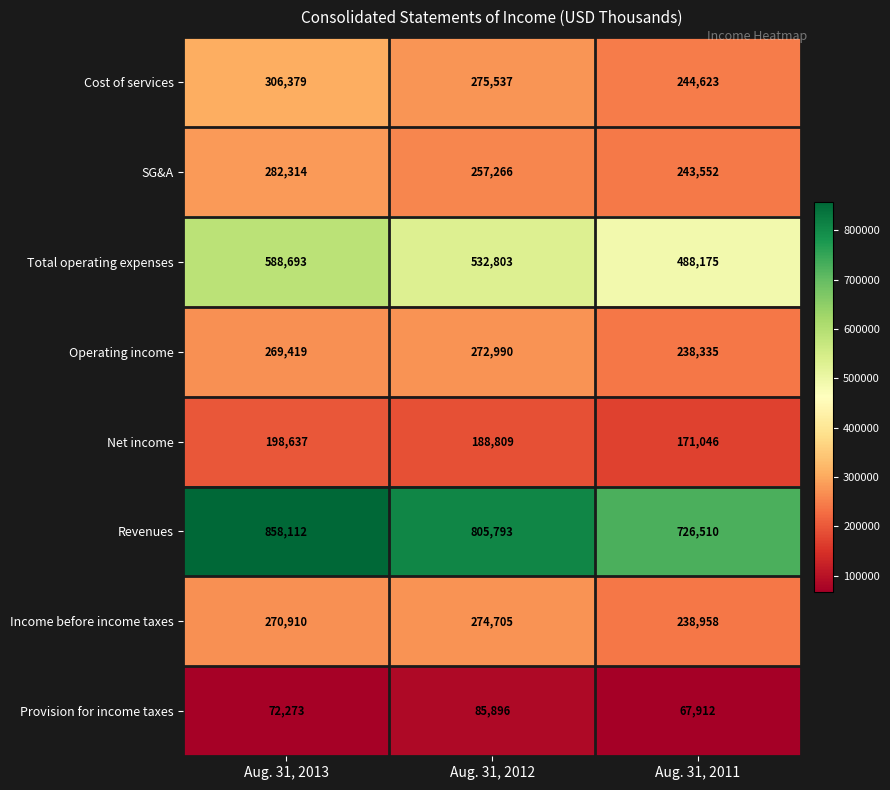

Which label corresponds to the largest value in the chart?

Aug. 31, 2013